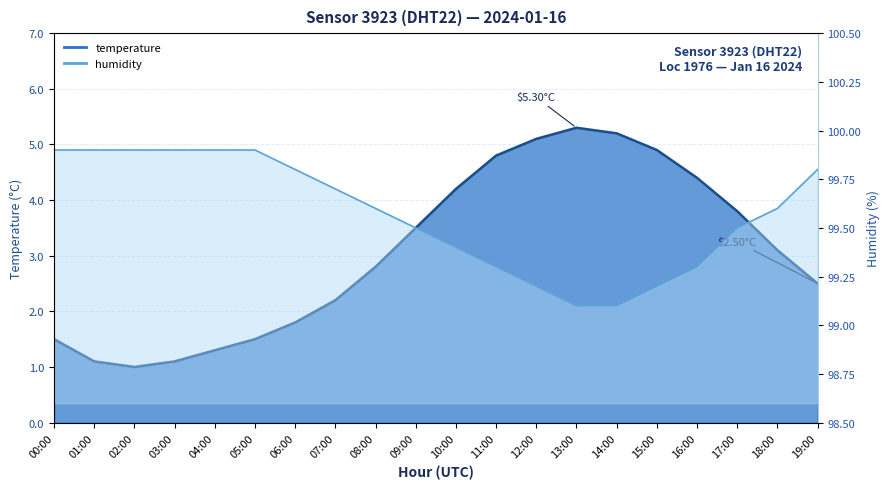

Does the chart display data point markers on the line(s)?

No